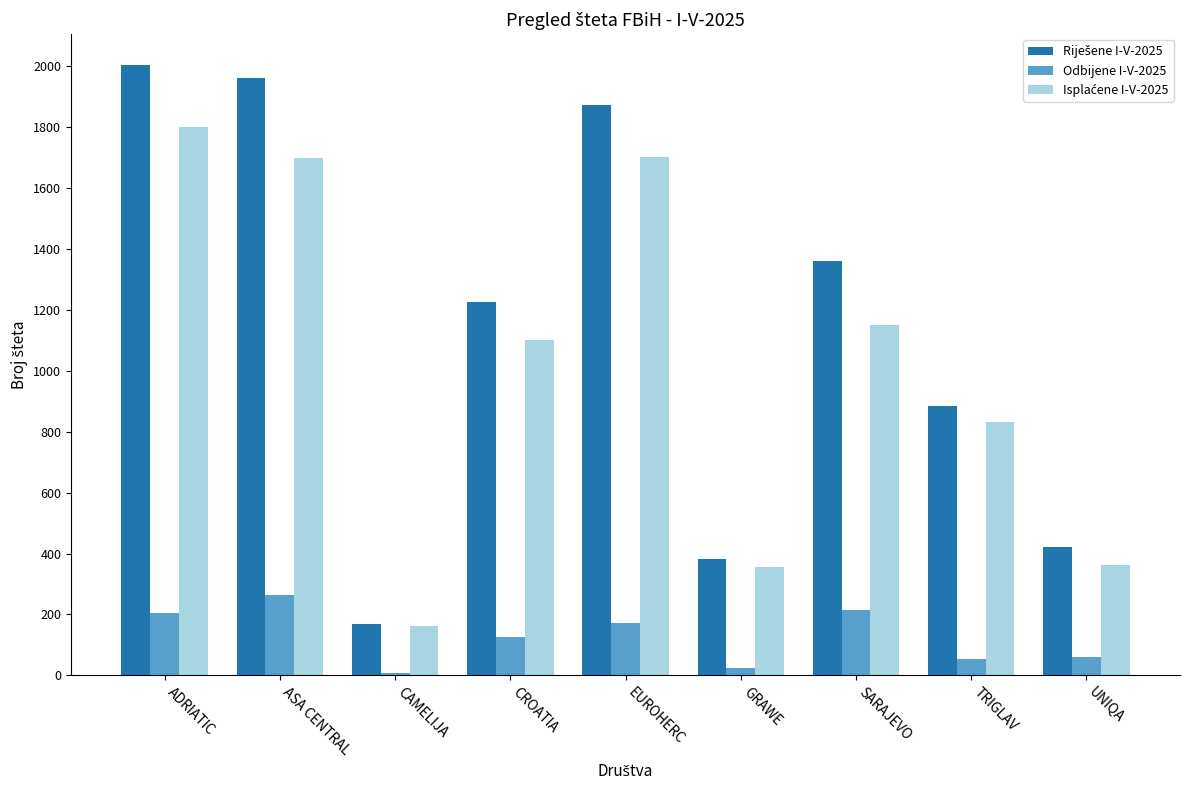

What is the difference between the highest and lowest values at ADRIATIC?

1801